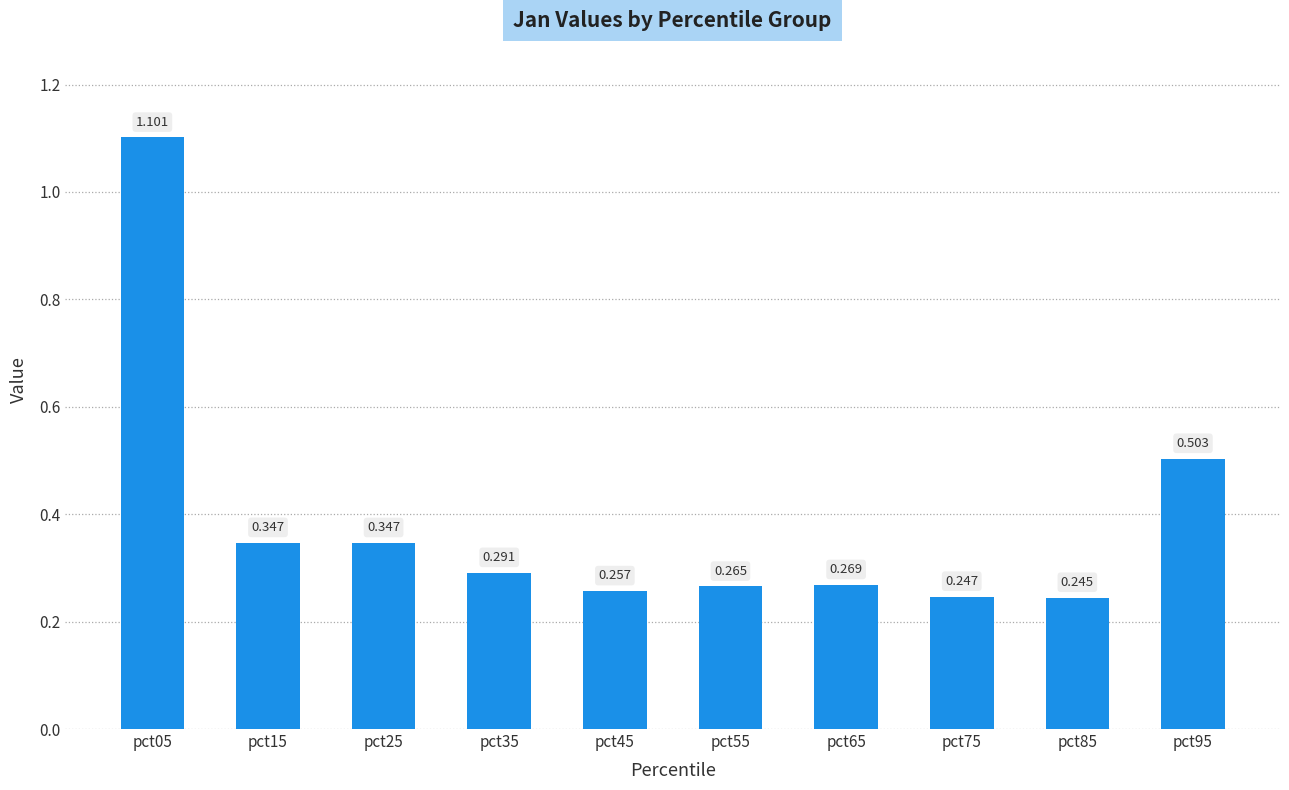

Between pct25 and pct35, which is larger?

pct25